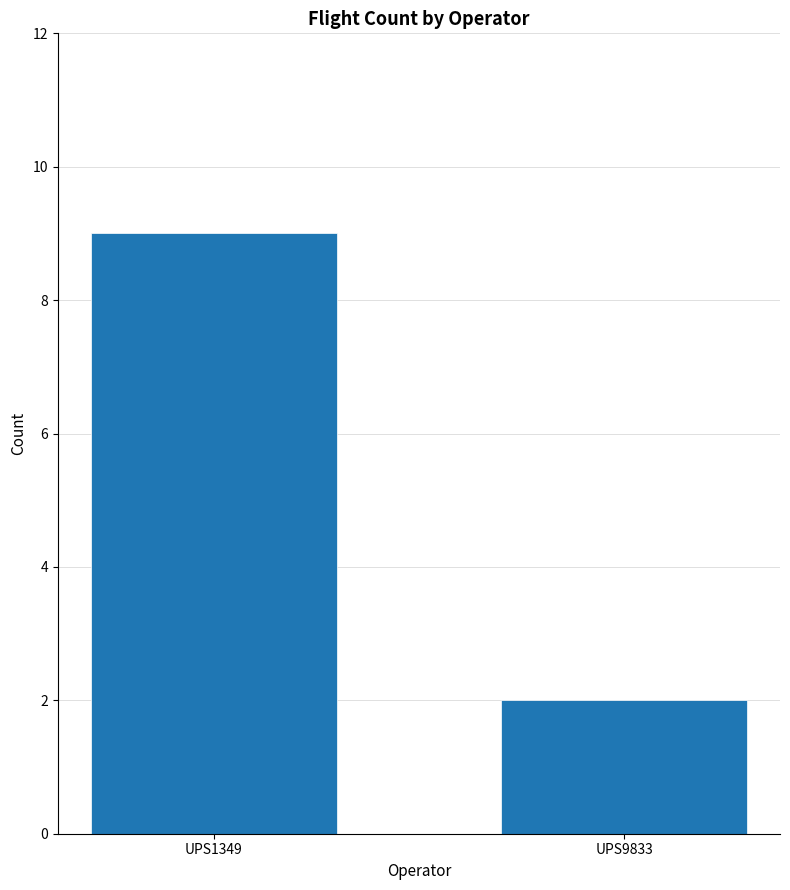

What is the value of the 1st bar from the left?

9